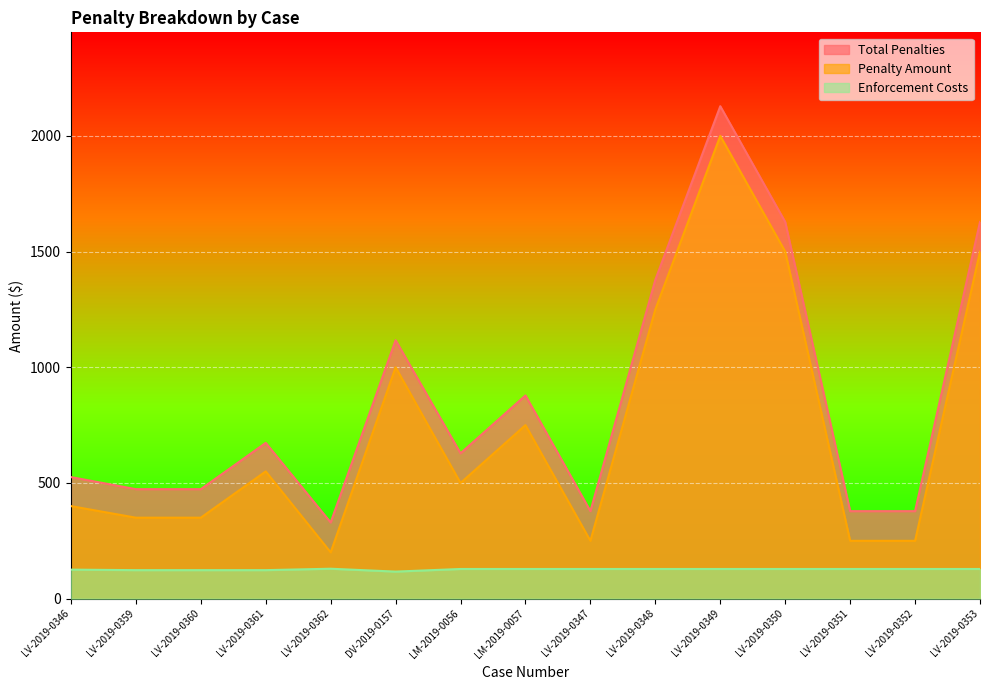

Does the chart display data point markers on the line(s)?

No